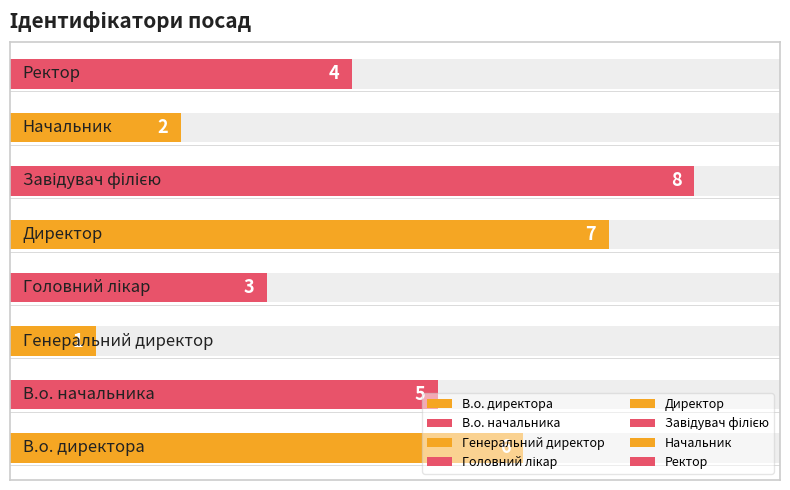

Reading left to right, transcribe all the data shown in this chart.

6	5	1	3	7	8	2	4